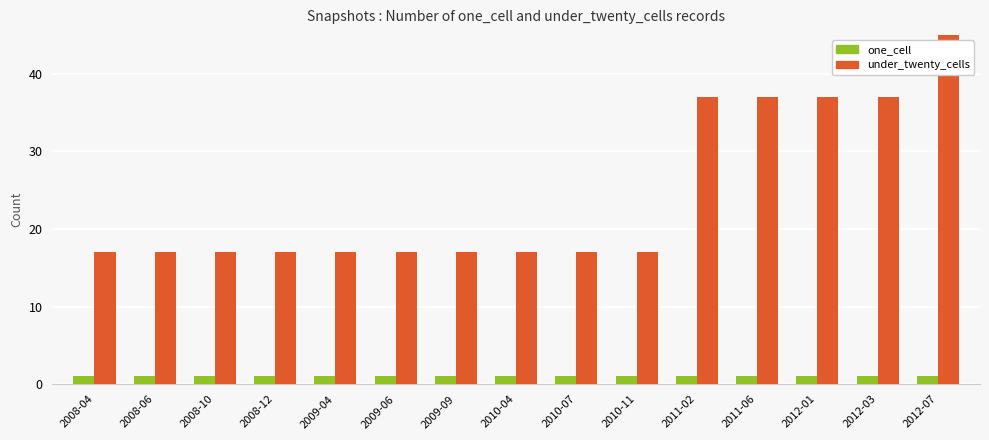

Count the number of data series in this chart.

2